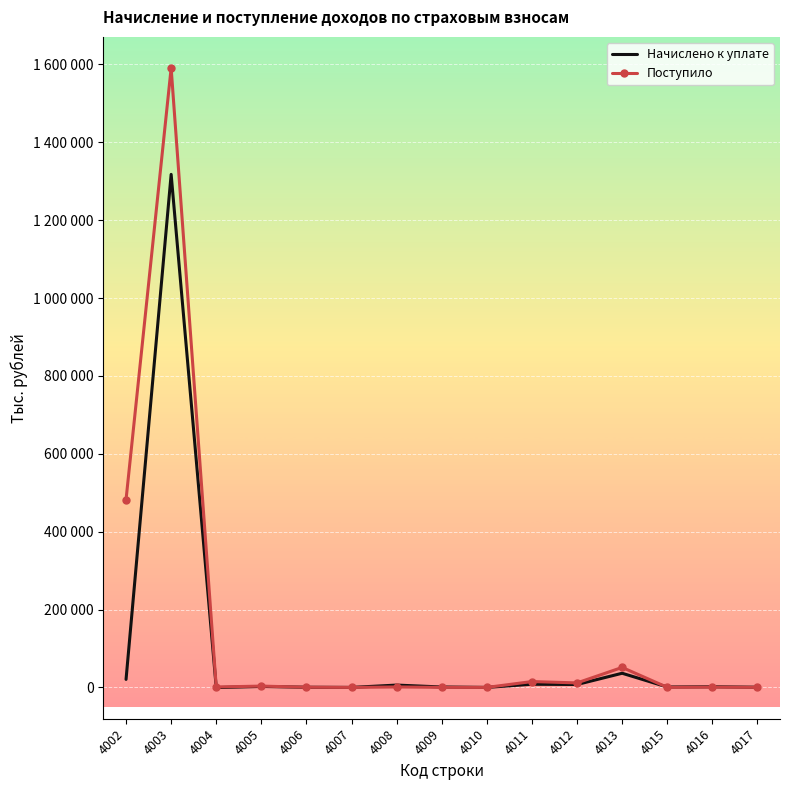

What is the value of the Начислено к уплате point at the 1st from the left?

20620